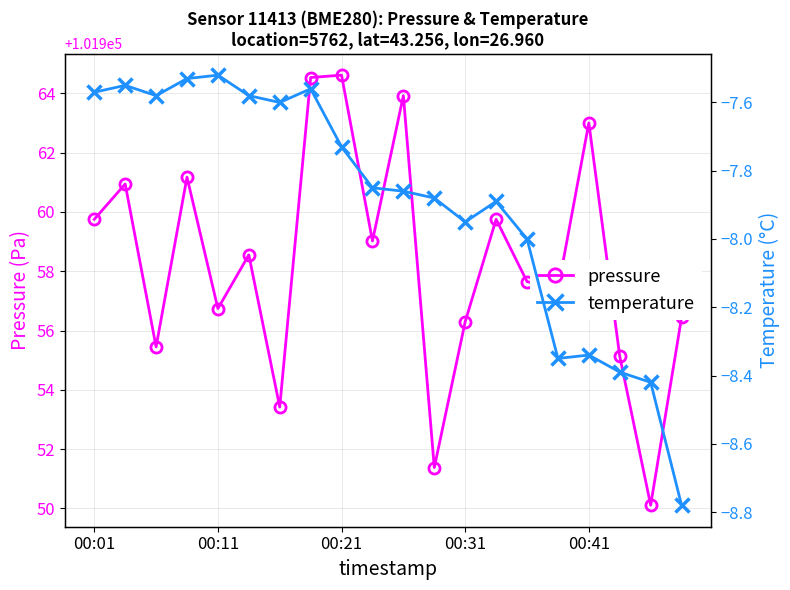

True or false: pressure has a value of 36710.1 at 00:31.

False